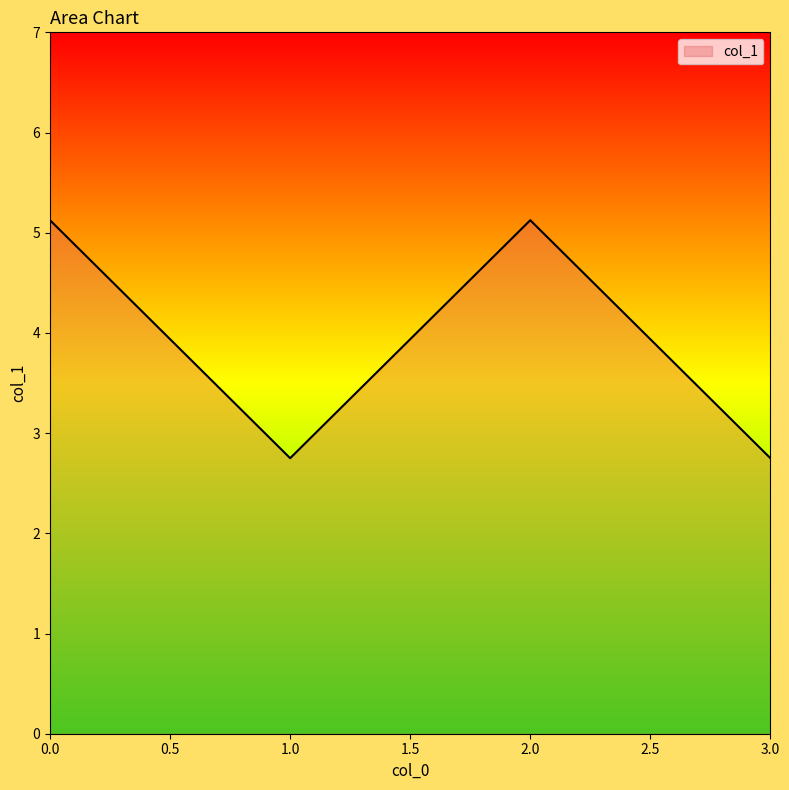

Reading right to left, list all the values displayed in this chart.

2.8	5.1	2.8	5.1